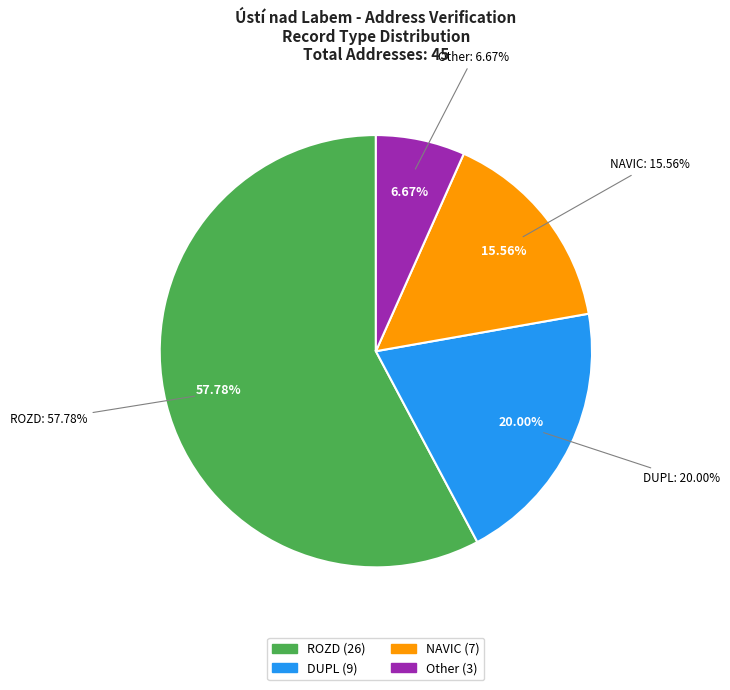

To the nearest percent, what percentage of the pie is ROZD?

58%